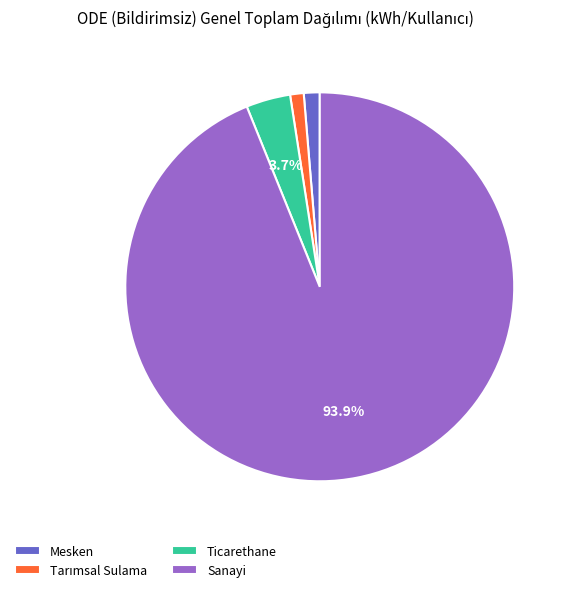

What portion of the pie excludes Ticarethane?

96.3%